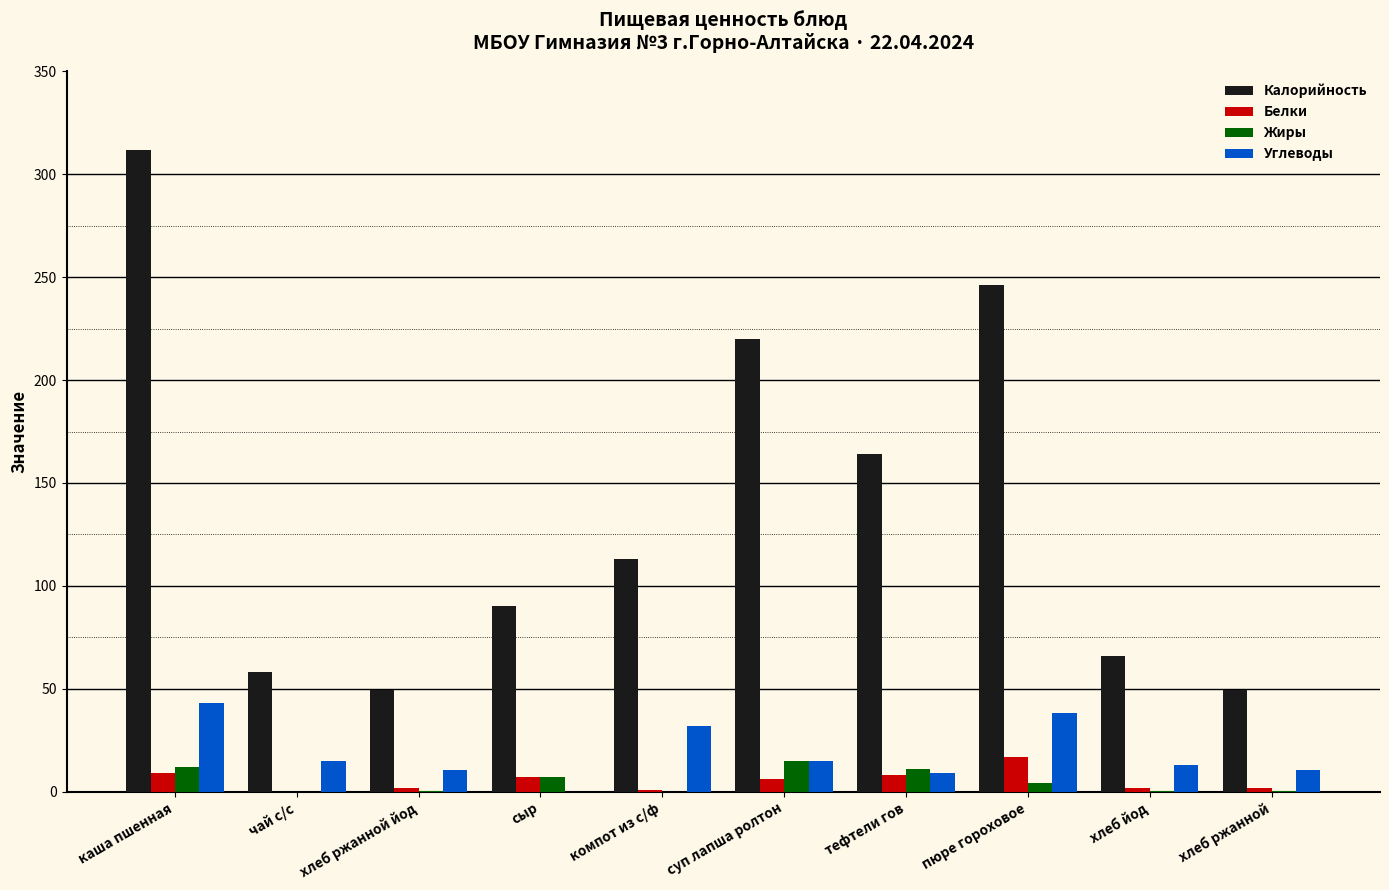

How many distinct data groups are displayed?

4